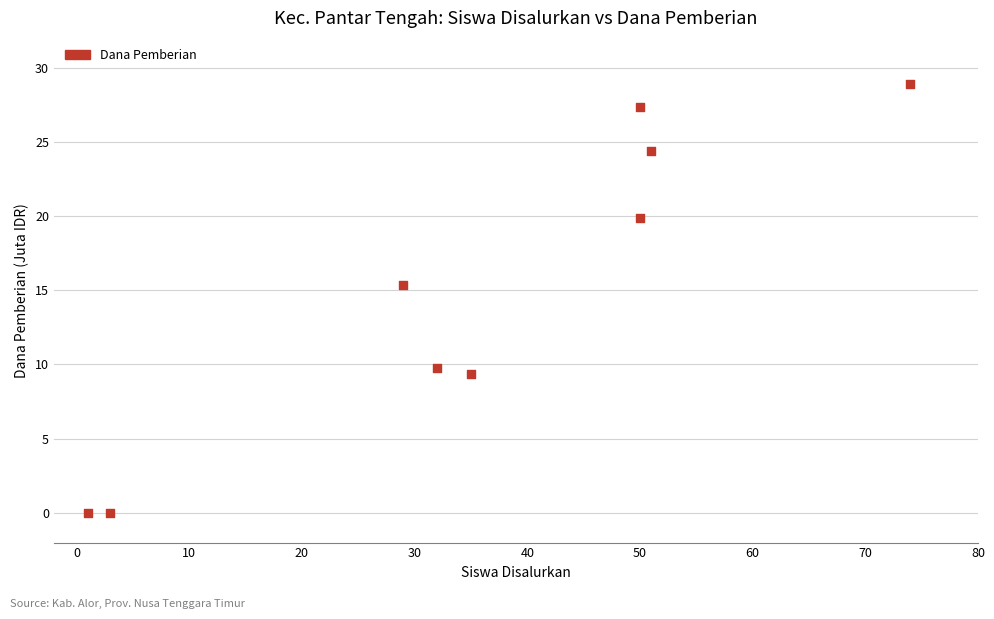

What Y value in the scatter plot is closest to 14?

15.4